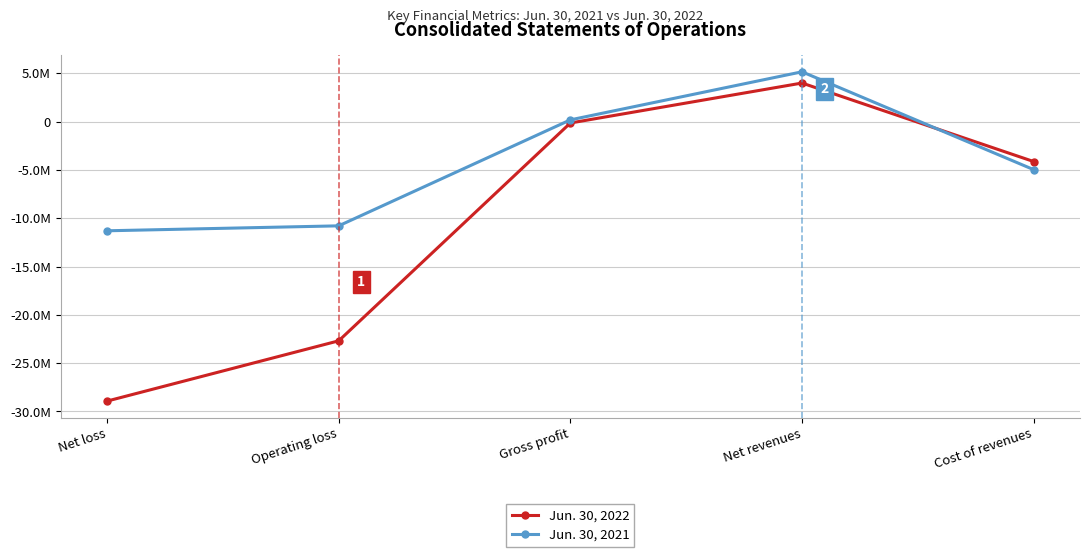

Reading left to right, what are all the values shown in this chart?

Jun. 30, 2022: Net loss=-28928369	Operating loss=-22691044	Gross profit=-148059	Net revenues=3988415	Cost of revenues=-4136474
Jun. 30, 2021: Net loss=-11302853	Operating loss=-10790806	Gross profit=176638	Net revenues=5151032	Cost of revenues=-4974394